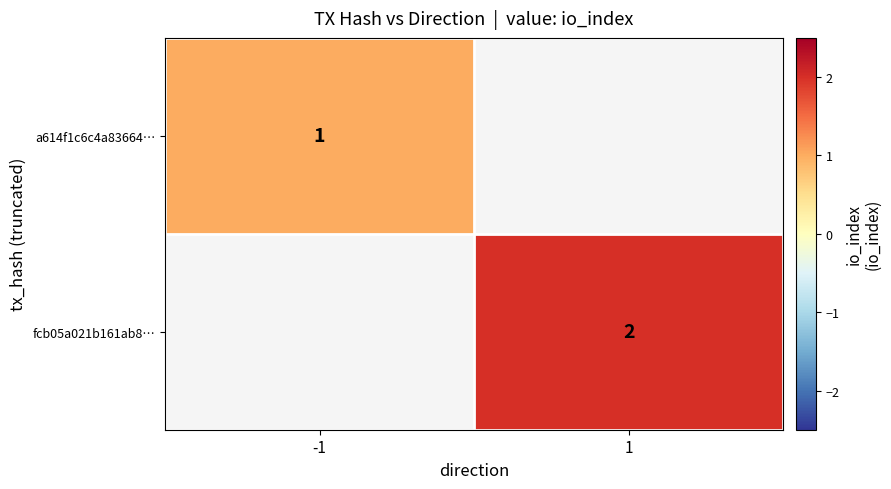

Rank the series by their maximum value, from lowest to highest.

a614f1c6c4a83664…, fcb05a021b161ab8…